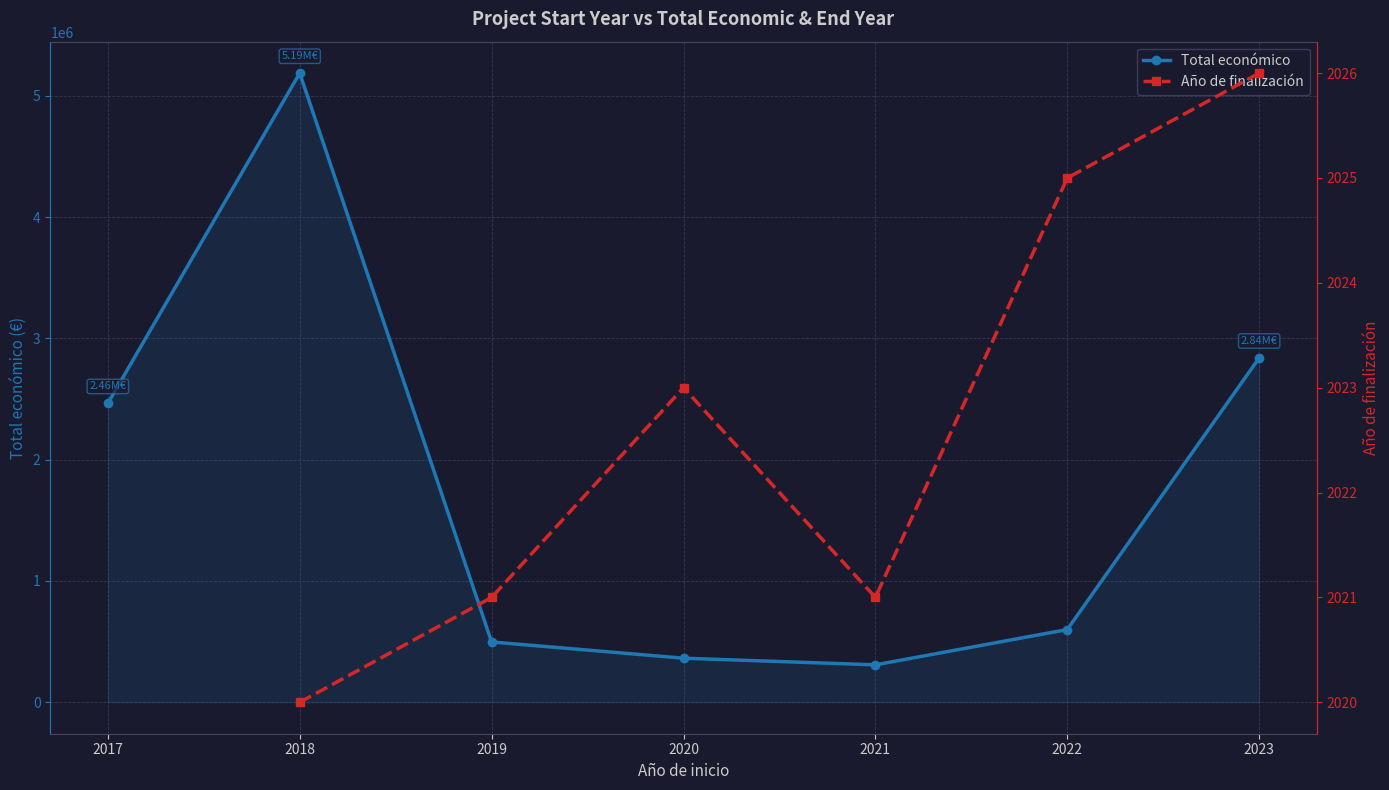

What is the sum of the values at 2021 and 2017?

2773072